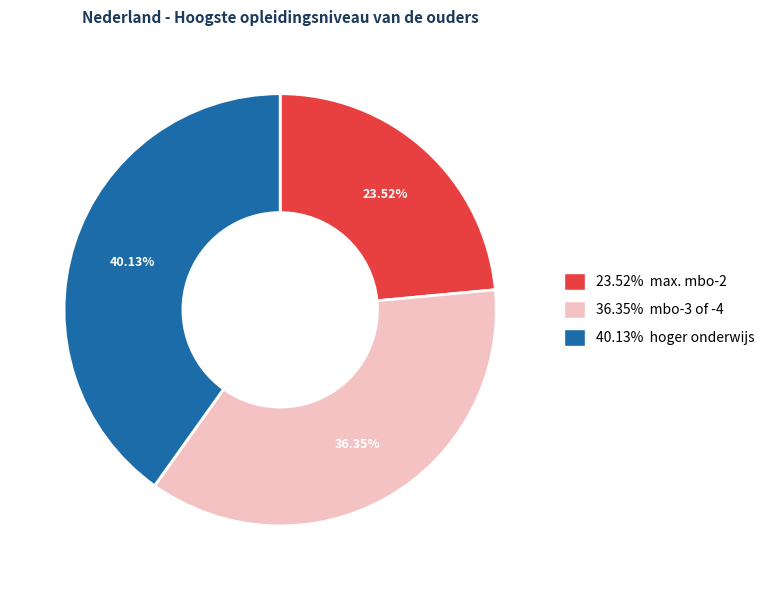

Which has a higher value, 36.35% mbo-3 of -4 or 23.52% max. mbo-2?

36.35% mbo-3 of -4